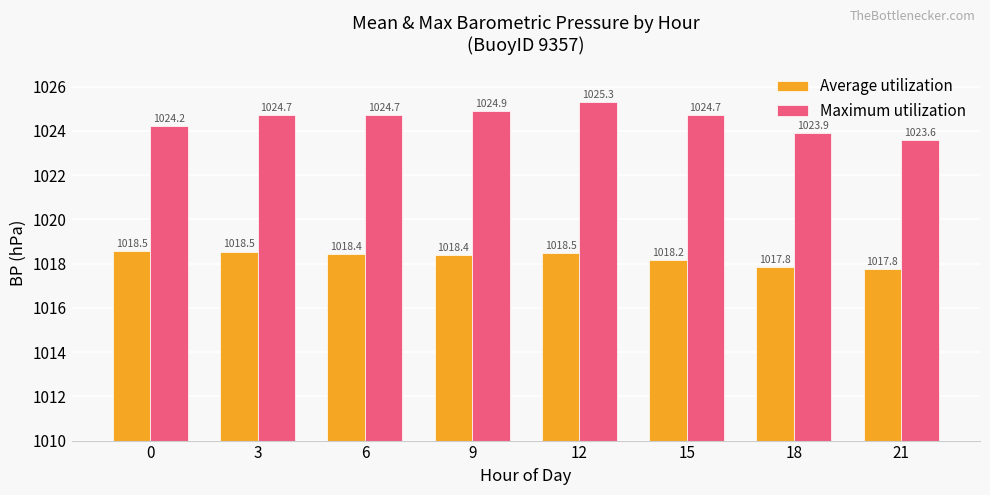

Rank the series by their average value, from lowest to highest.

Average utilization, Maximum utilization